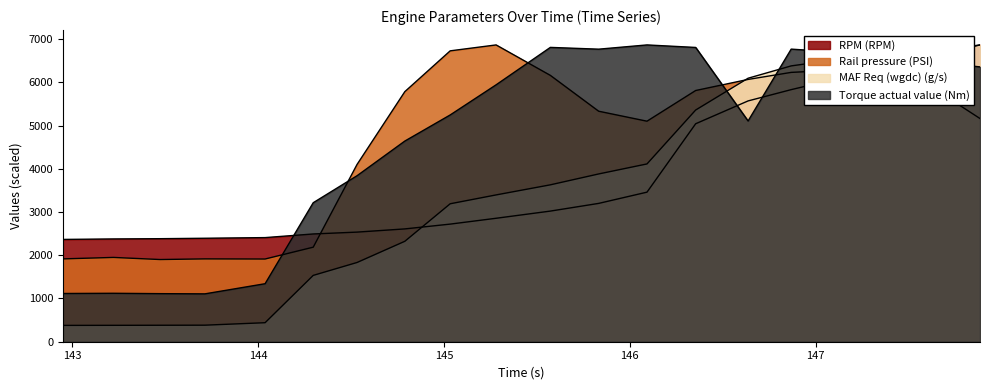

Which category has the highest value across all series?

147.884